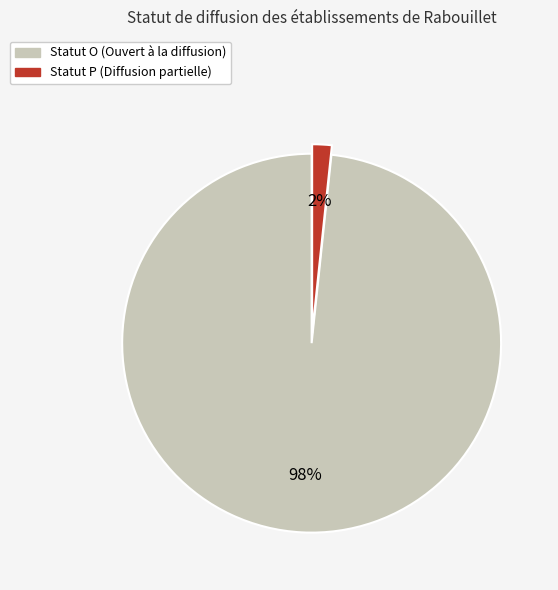

To the nearest percent, what is the average slice percentage?

50%